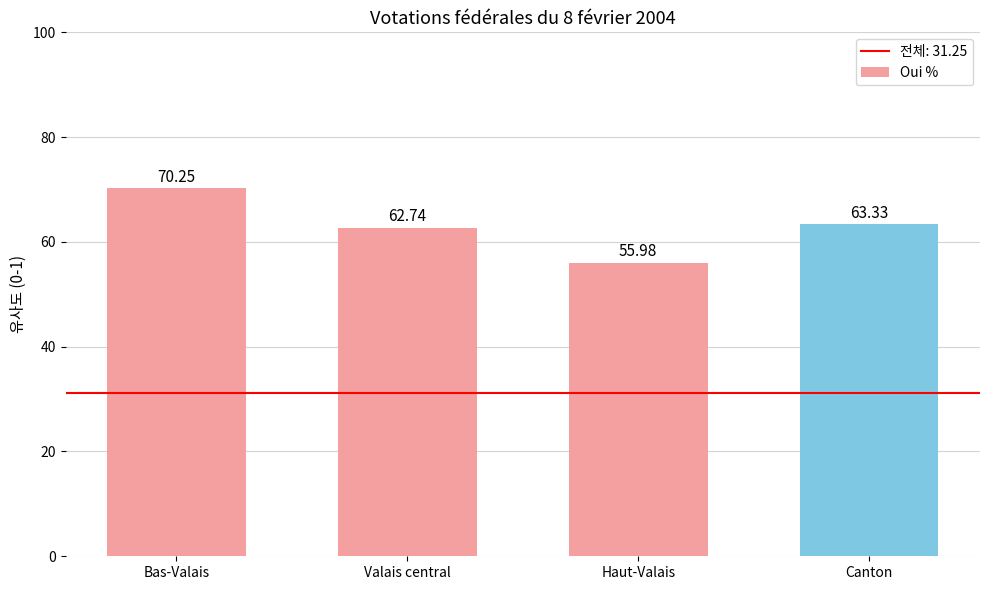

Rank the categories by value from highest to lowest.

Bas-Valais, Canton, Valais central, Haut-Valais